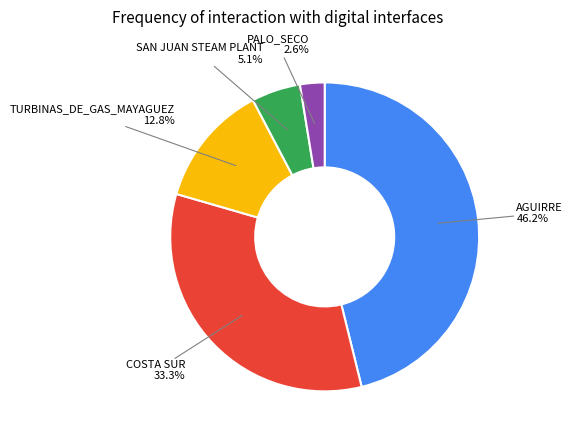

The AGUIRRE slice represents 46% of the pie. True or false?

True